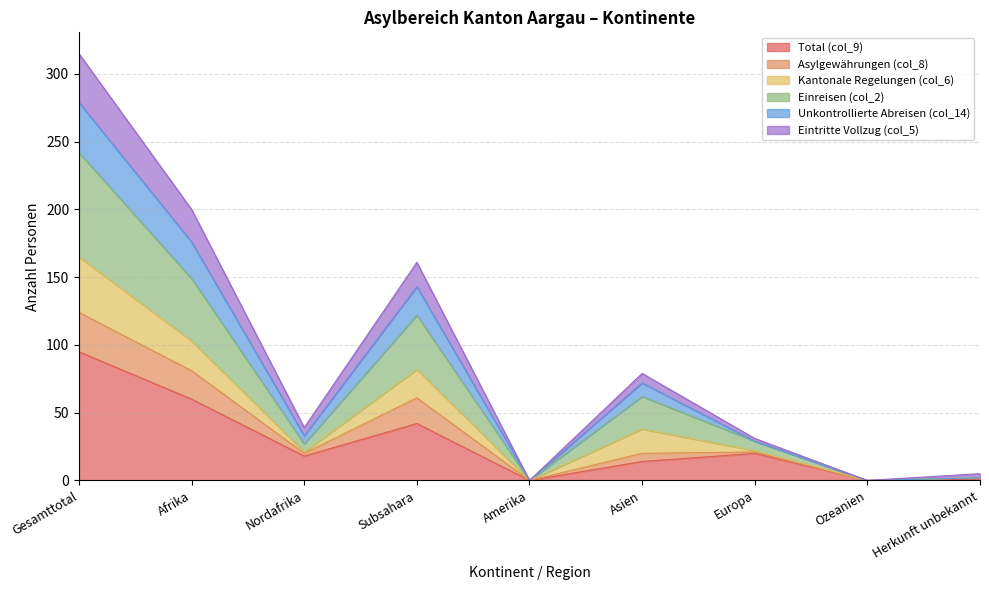

In Einreisen (col_2), how many points are lower than both neighbors (excluding endpoints)?

3